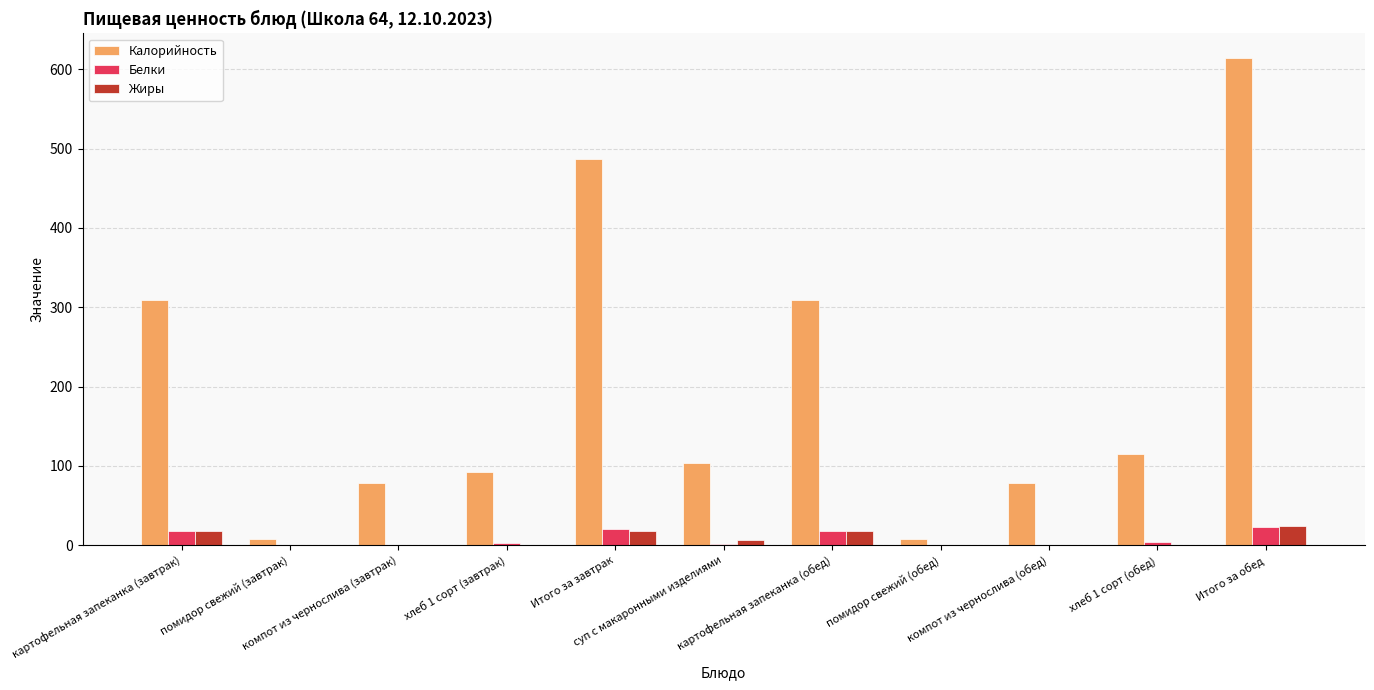

What is the sum of all Жиры values?

84.6